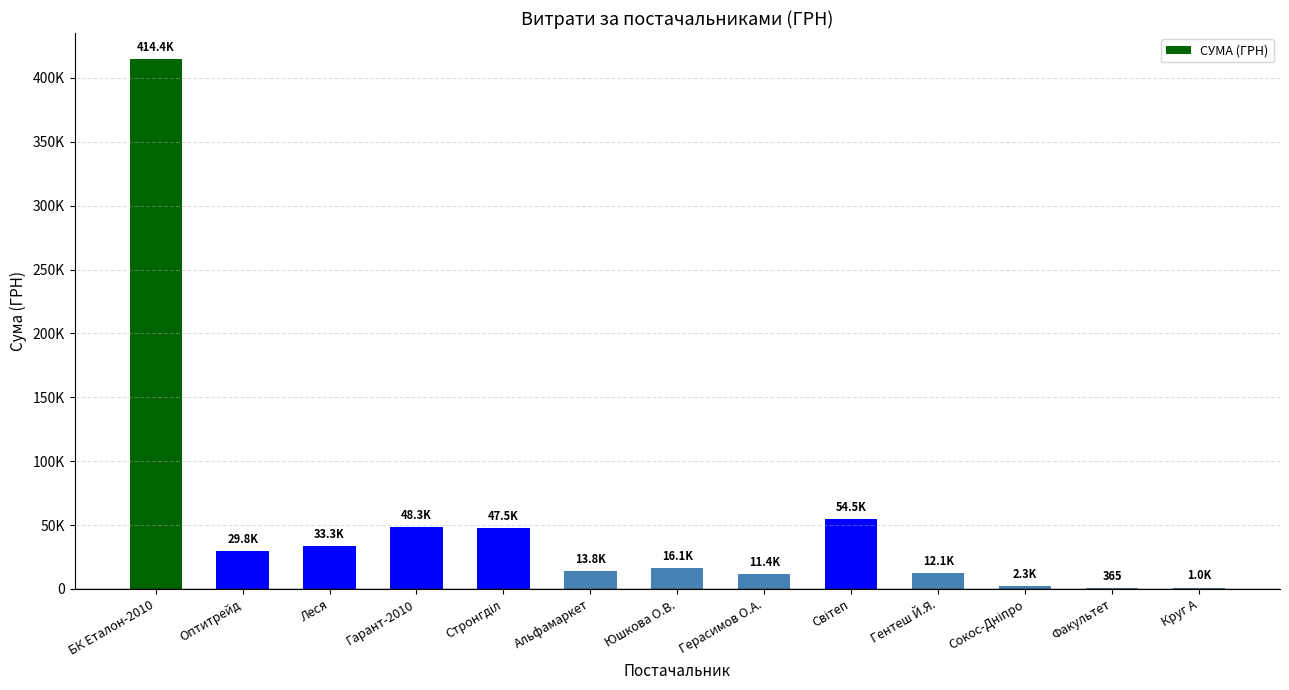

What position from the left is Альфамаркет?

6